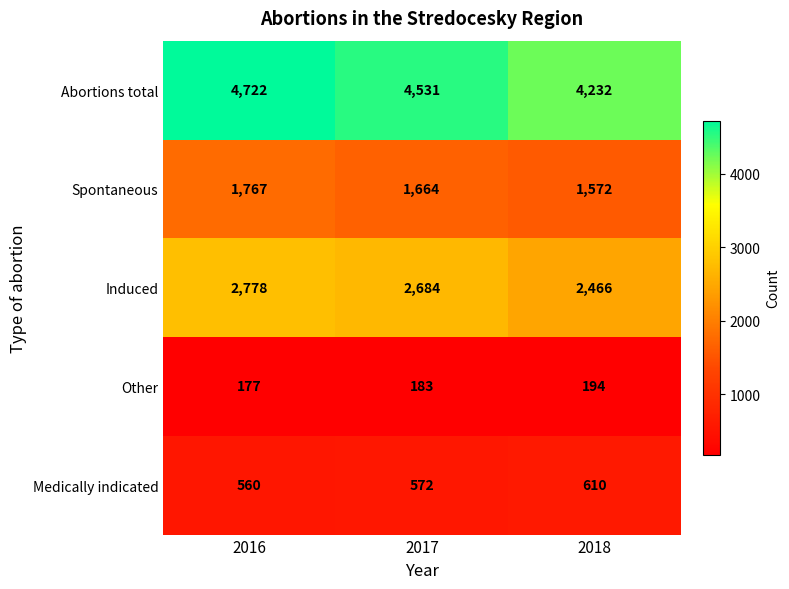

What is the sum of all Spontaneous values?

5003